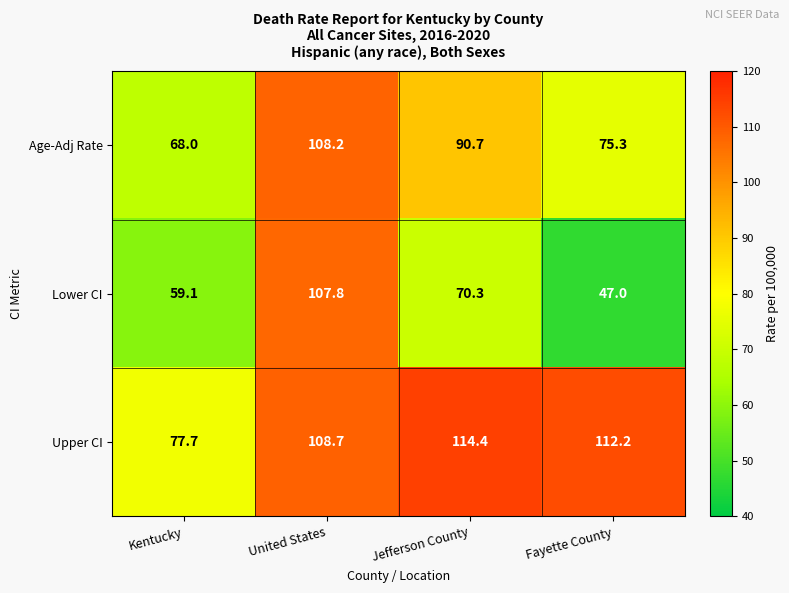

What is the sum of all Lower CI values?

284.2